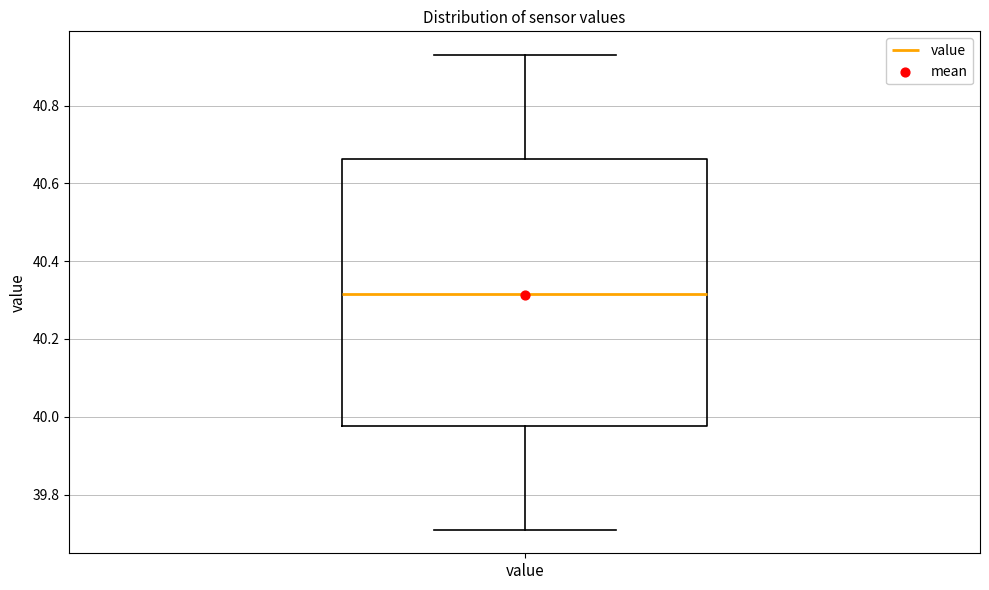

Where is the lower edge of the box for value on the y-axis? The values are not printed on the chart, so give them approximately, as read against the axis.

39.98